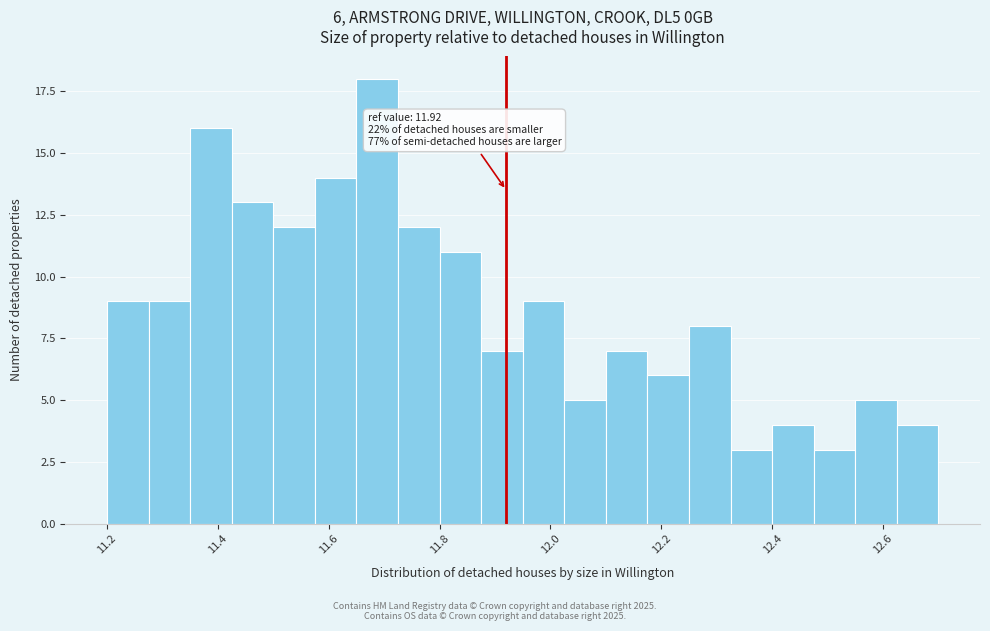

Around what value on the x-axis is the tallest bar? Give the approximate position of its centre, as read against the axis.

11.68